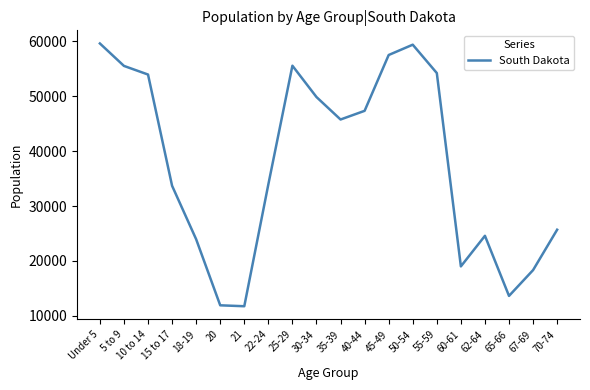

The value at 55-59 is 54231. True or false?

True